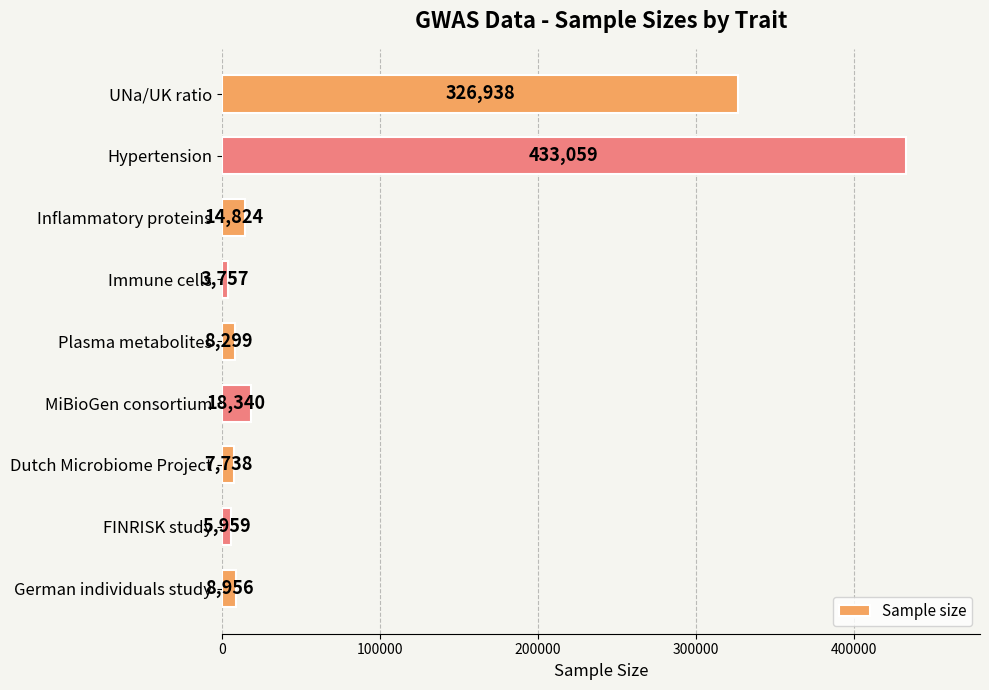

What is the change in value from UNa/UK ratio to German individuals study?

-317982